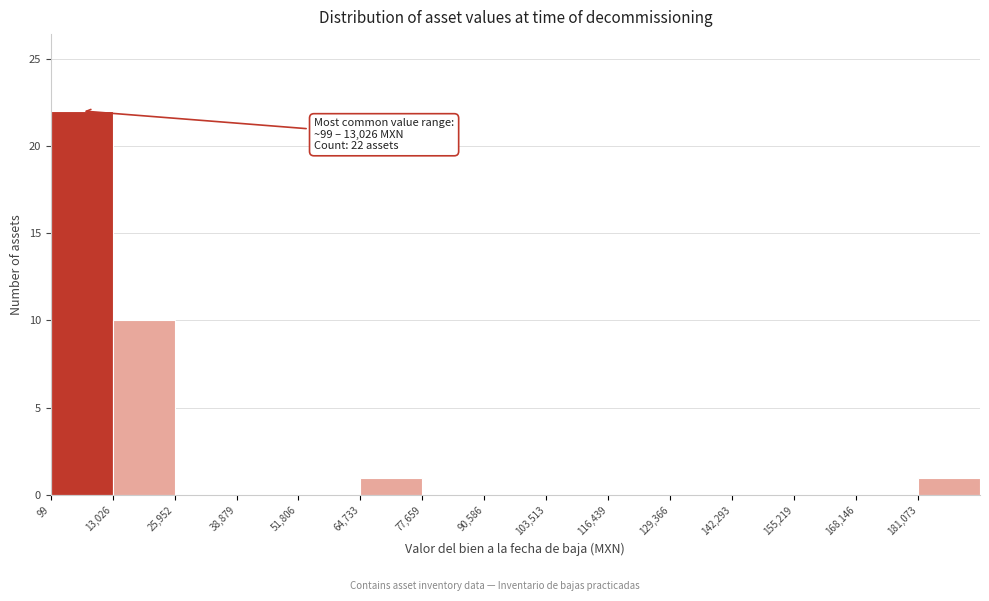

Over which range of the x-axis is the bar tallest?

0 to 14000